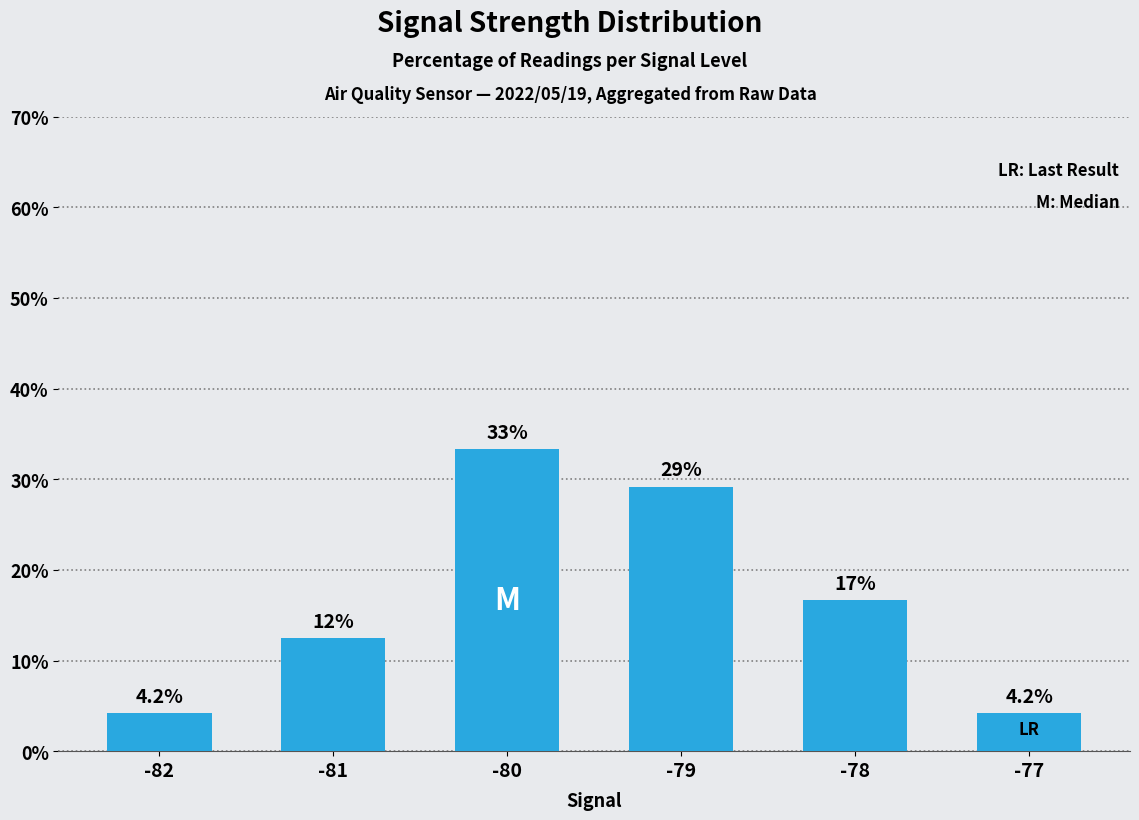

What is the ratio of the value at -81 to the value at -82?

3.0